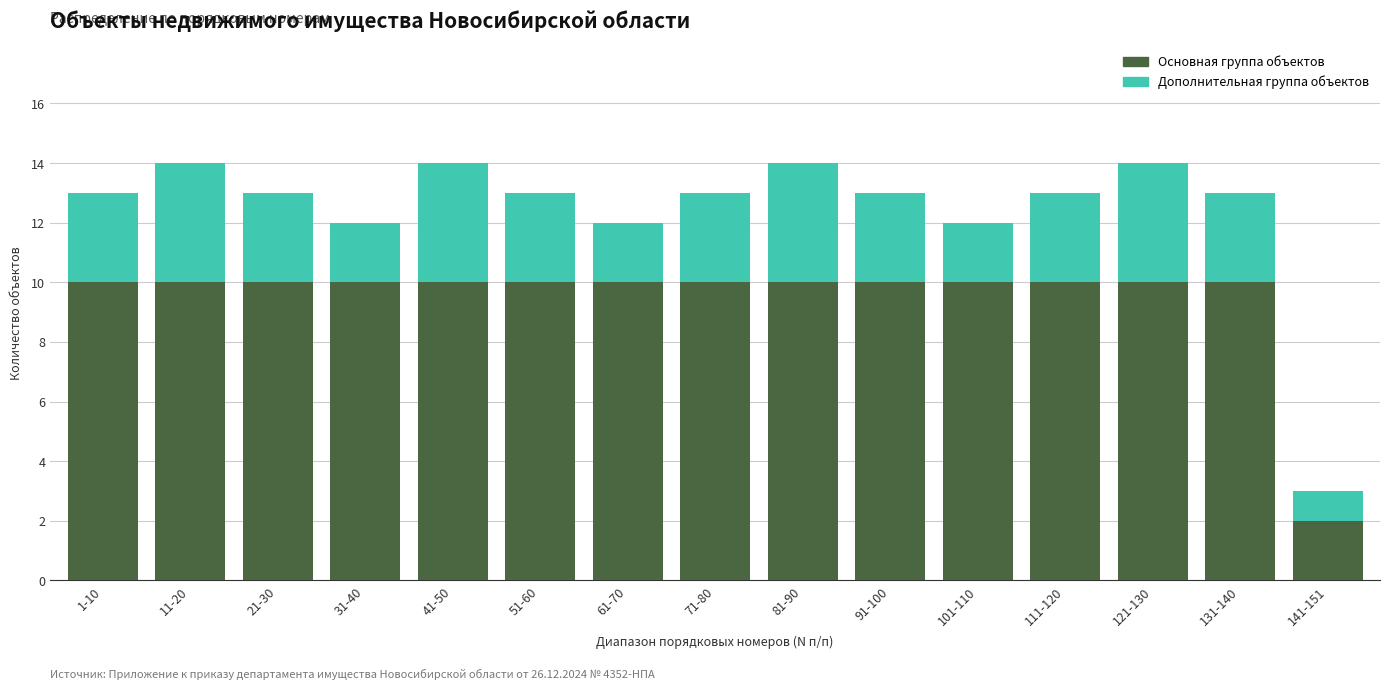

Reading left to right, what are the values for Основная группа объектов?

10	10	10	10	10	10	10	10	10	10	10	10	10	10	2